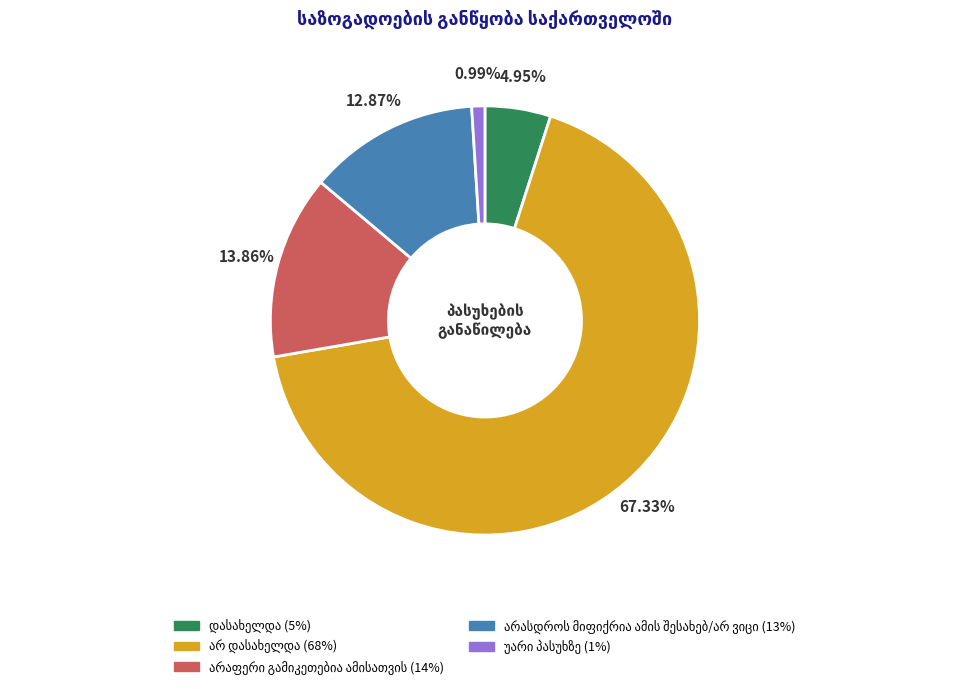

Does any single category account for the majority?

Yes